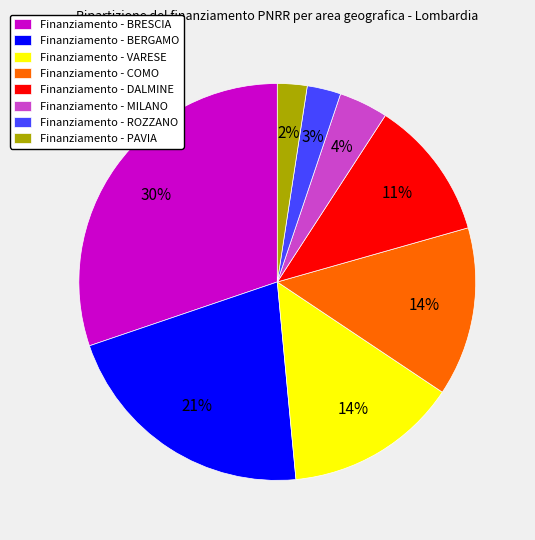

To the nearest percent, what percentage of the pie is Finanziamento - MILANO?

4%